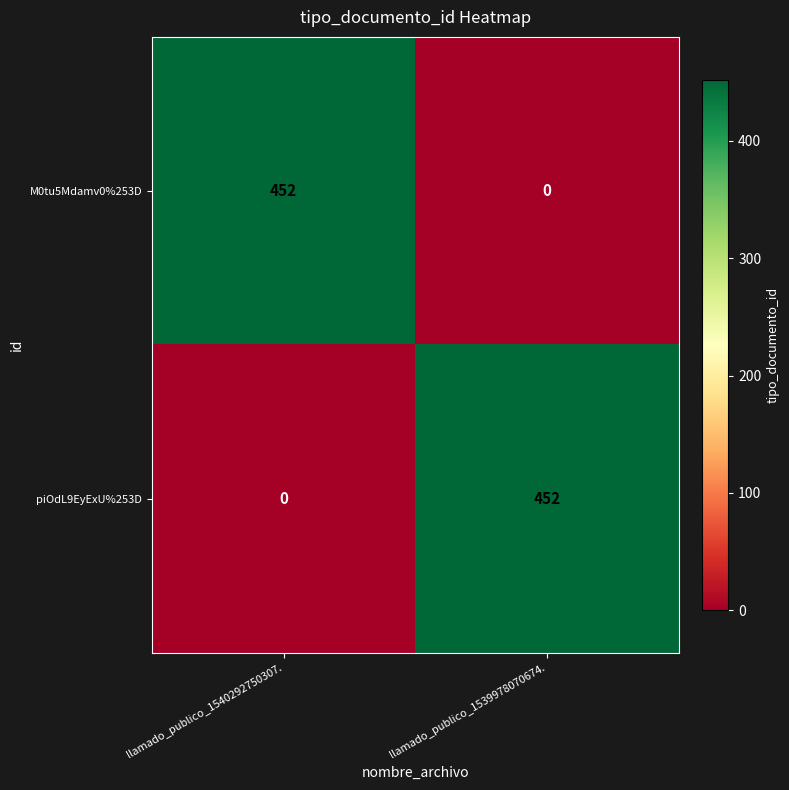

What is the total value across all series at llamado_publico_1539978070674.?

452